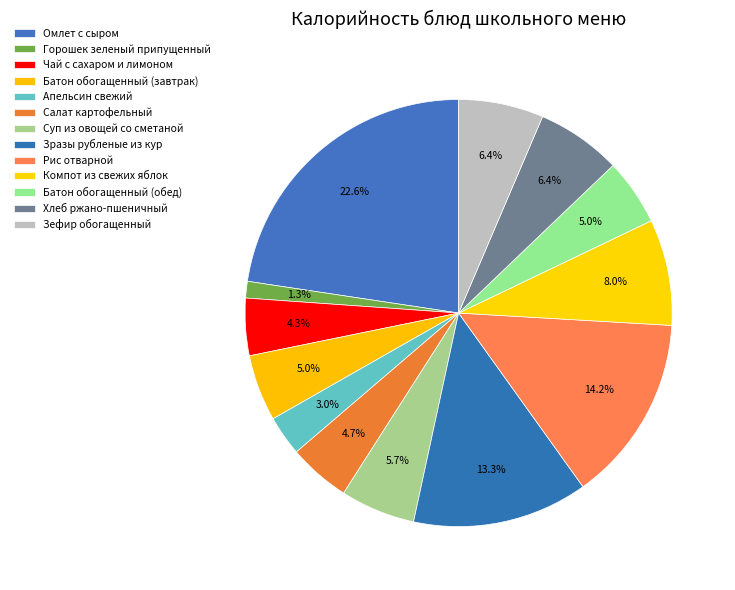

True or false: Горошек зеленый припущенный accounts for 1% of the total.

True